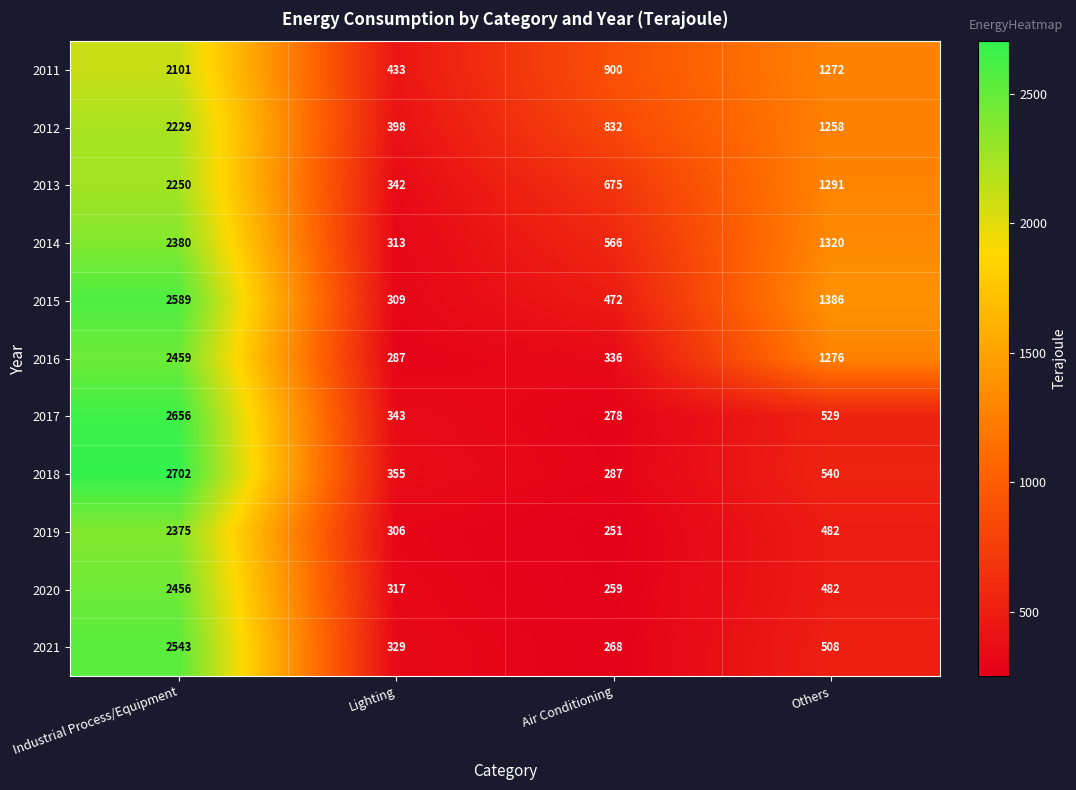

What is the sum of the 2017 values at Industrial Process/Equipment and Others?

3185